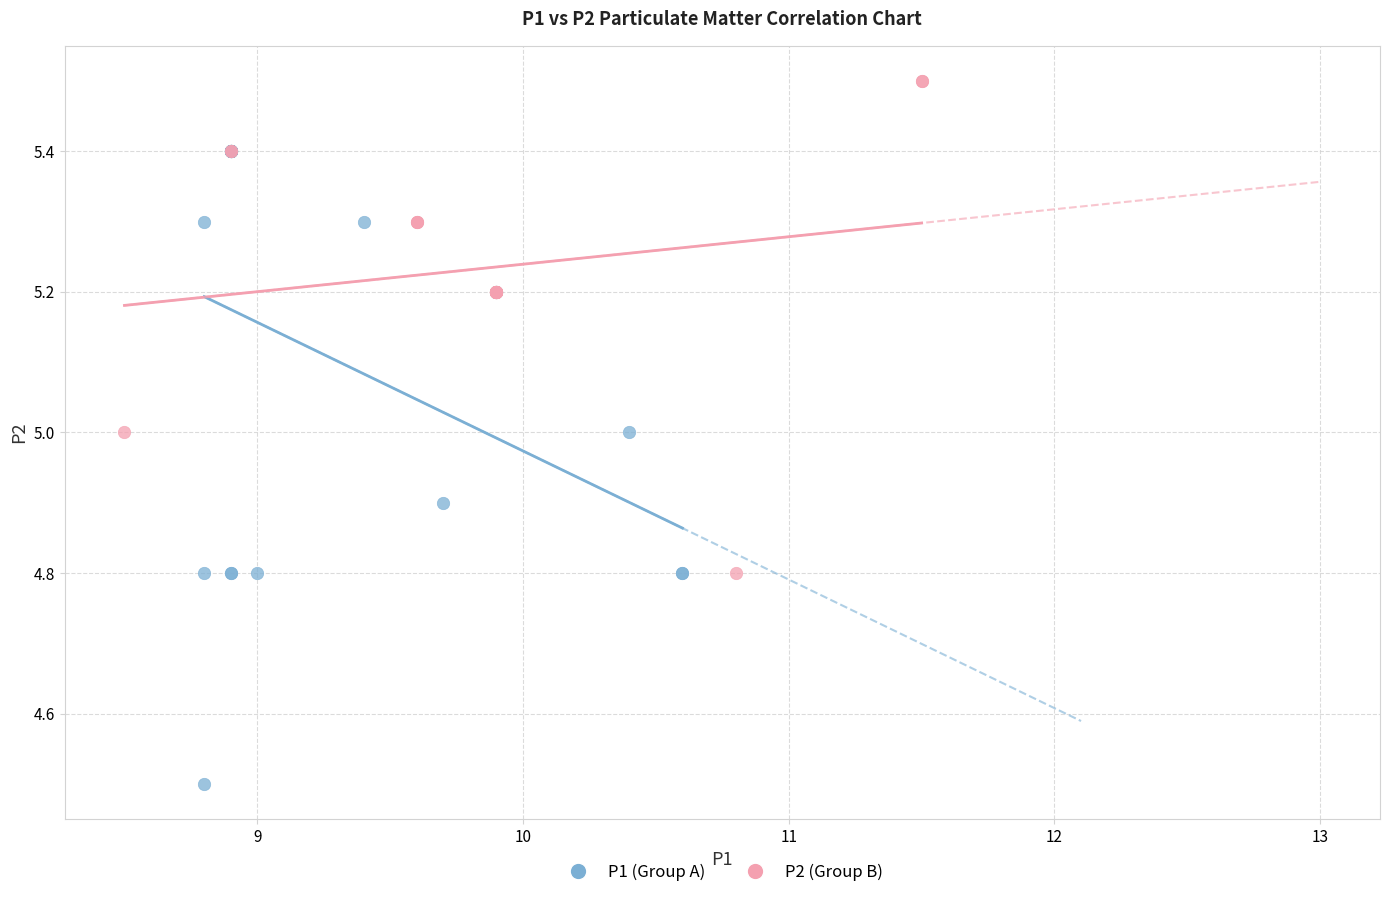

Which series has the widest spread of Y values?

P1 (Group A)